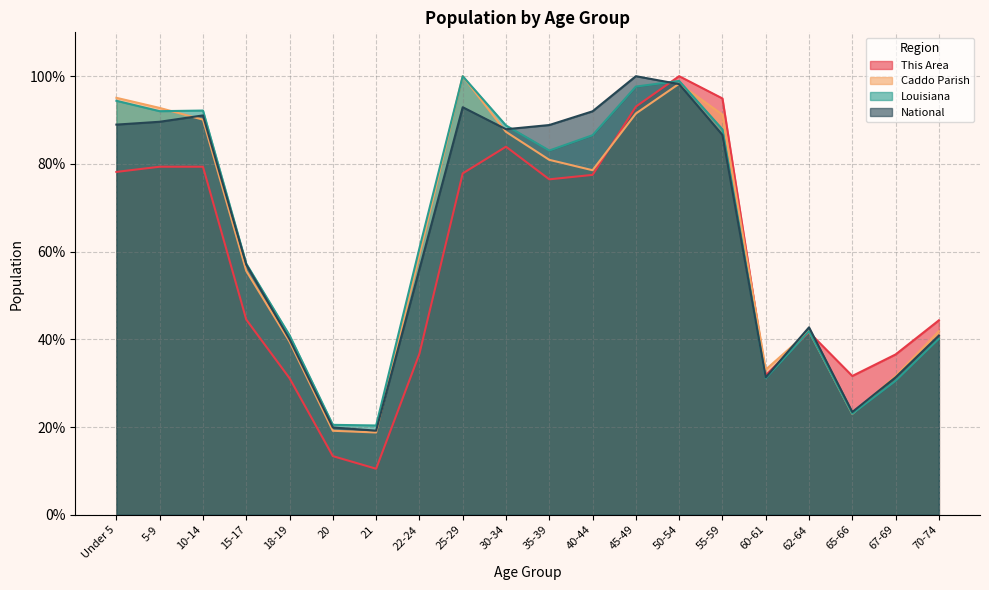

What is the label of the 8th point from the right?

45-49